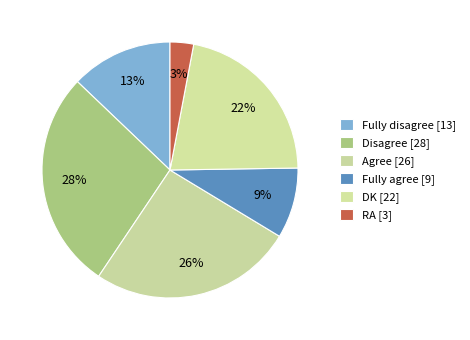

True or false: Fully disagree accounts for 13% of the total.

True